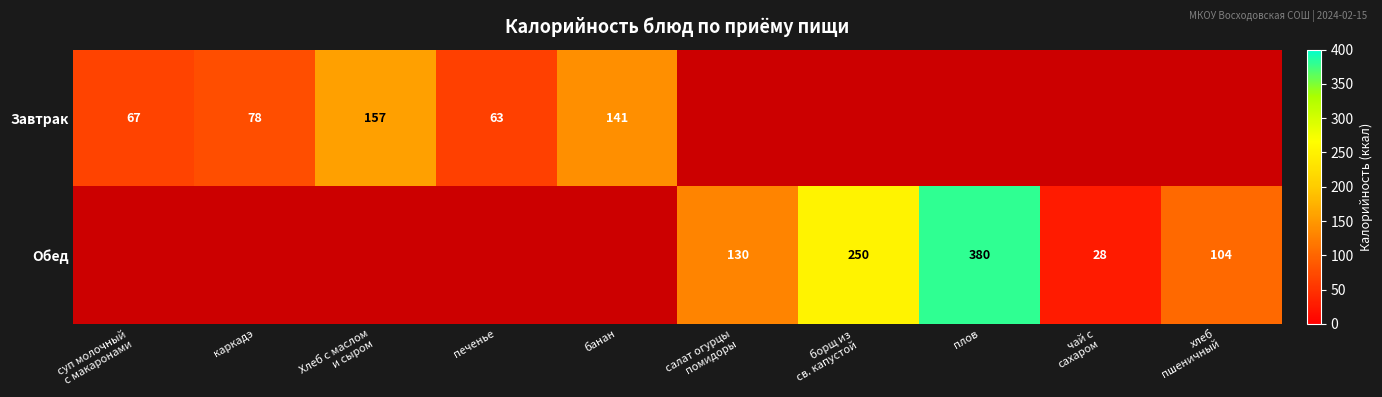

True or false: Завтрак has a value of 198 at банан.

False